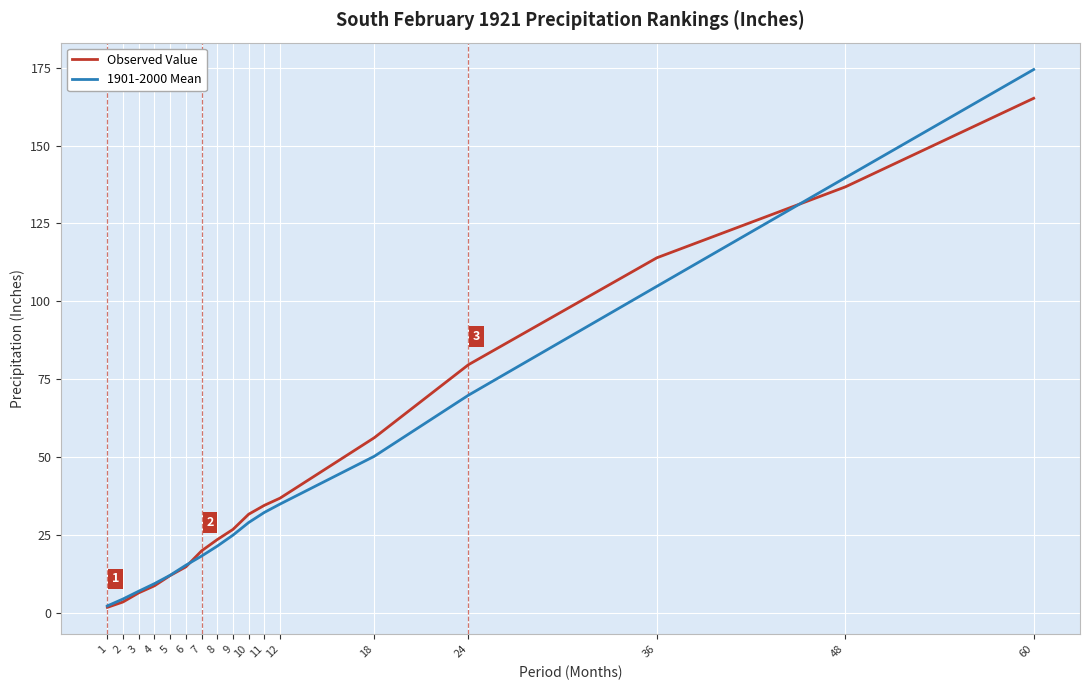

After their last crossing, which series has the higher values: Observed Value or 1901-2000 Mean?

1901-2000 Mean